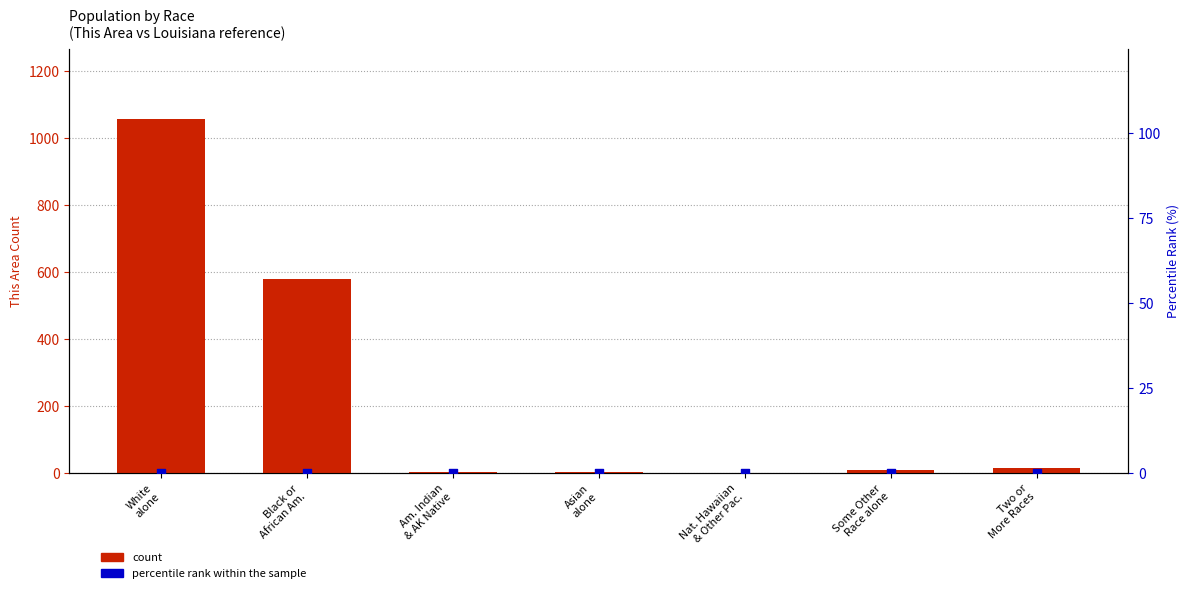

What is the total value across all series at Asian
alone?

4.0